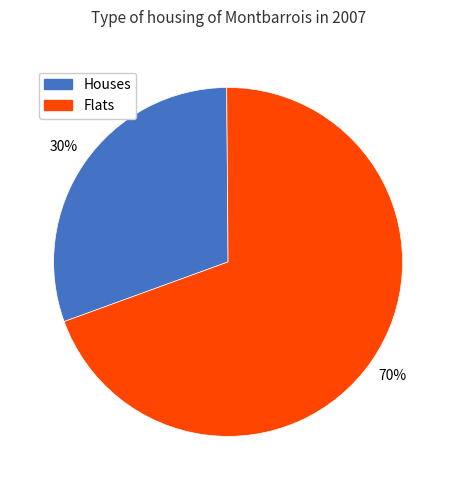

Is there any slice that represents more than half of the pie?

Yes